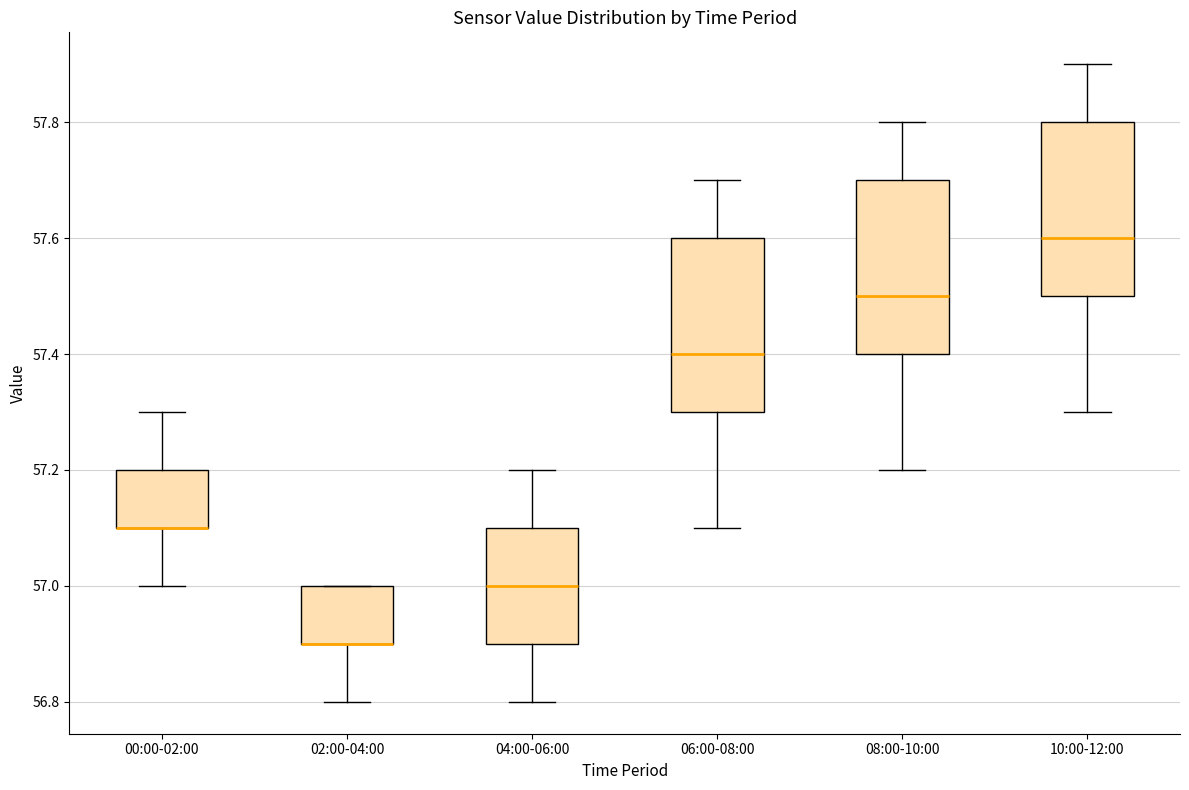

Reading left to right, transcribe this box plot: for each box, give where its median line is, the range the box spans, and where its two whiskers end, as read against the y-axis. The values are not printed on the chart, so give them approximately, as read against the axis.

00:00-02:00: median 57.1 (drawn on the box's lower edge), box 57.1 to 57.2, whiskers 57.0 to 57.3
02:00-04:00: median 56.9 (drawn on the box's lower edge), box 56.9 to 57.0, whiskers 56.8 to 57.0
04:00-06:00: median 57.0, box 56.9 to 57.1, whiskers 56.8 to 57.2
06:00-08:00: median 57.4, box 57.3 to 57.6, whiskers 57.1 to 57.7
08:00-10:00: median 57.5, box 57.4 to 57.7, whiskers 57.2 to 57.8
10:00-12:00: median 57.6, box 57.5 to 57.8, whiskers 57.3 to 57.9